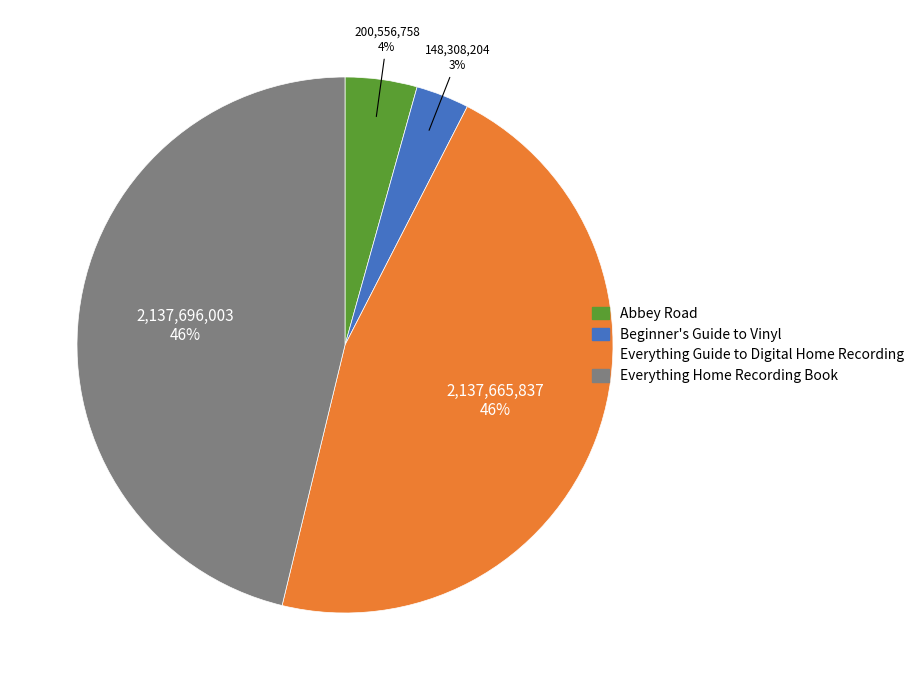

Does Everything Guide to Digital Home Recording represent more than half of the total?

No